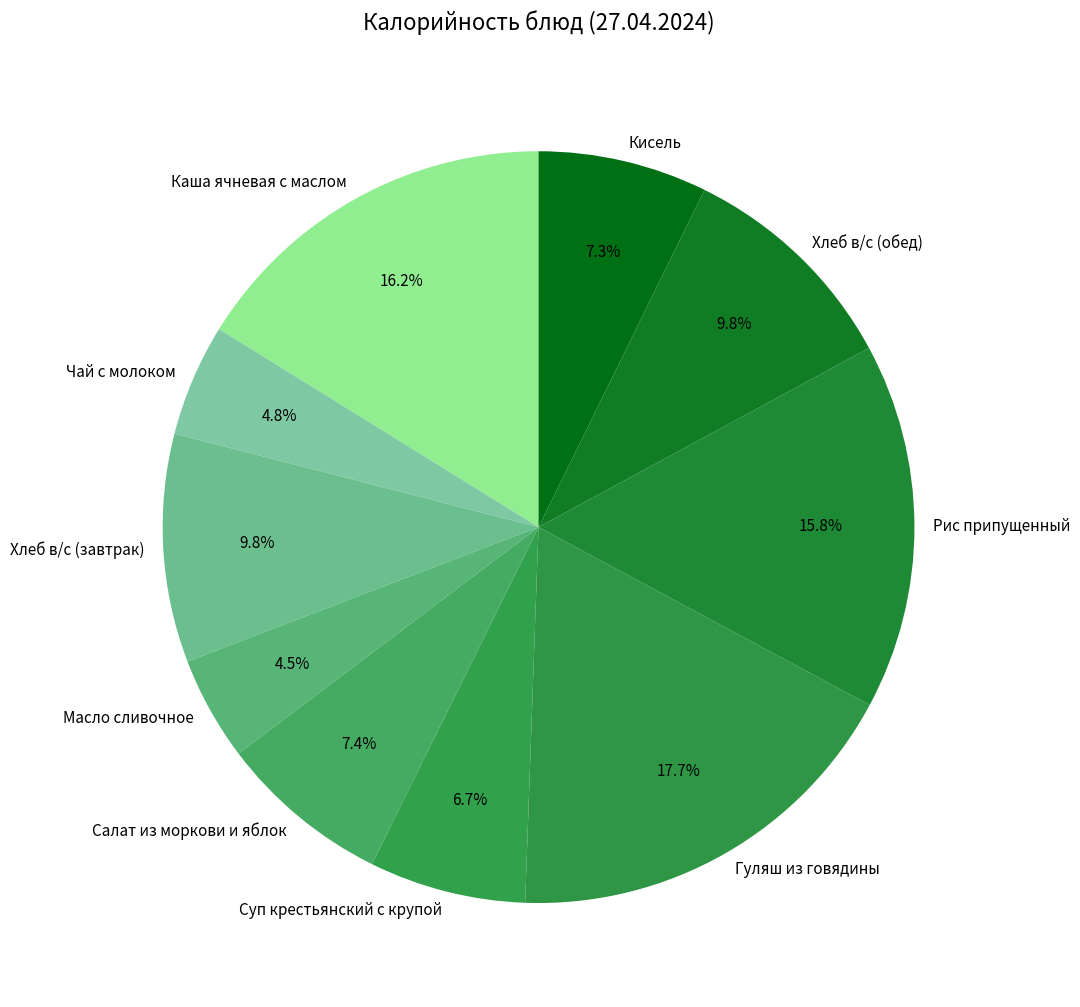

To the nearest percent, what is the combined percentage of Суп крестьянский с крупой and Рис припущенный?

22%